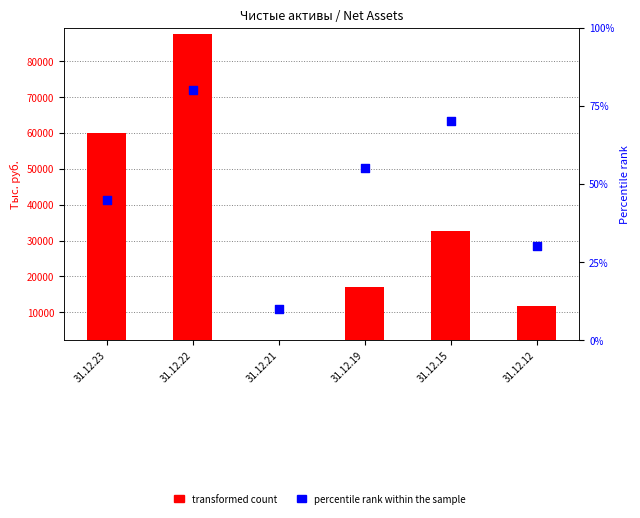

Which series contains the highest Y value?

transformed count